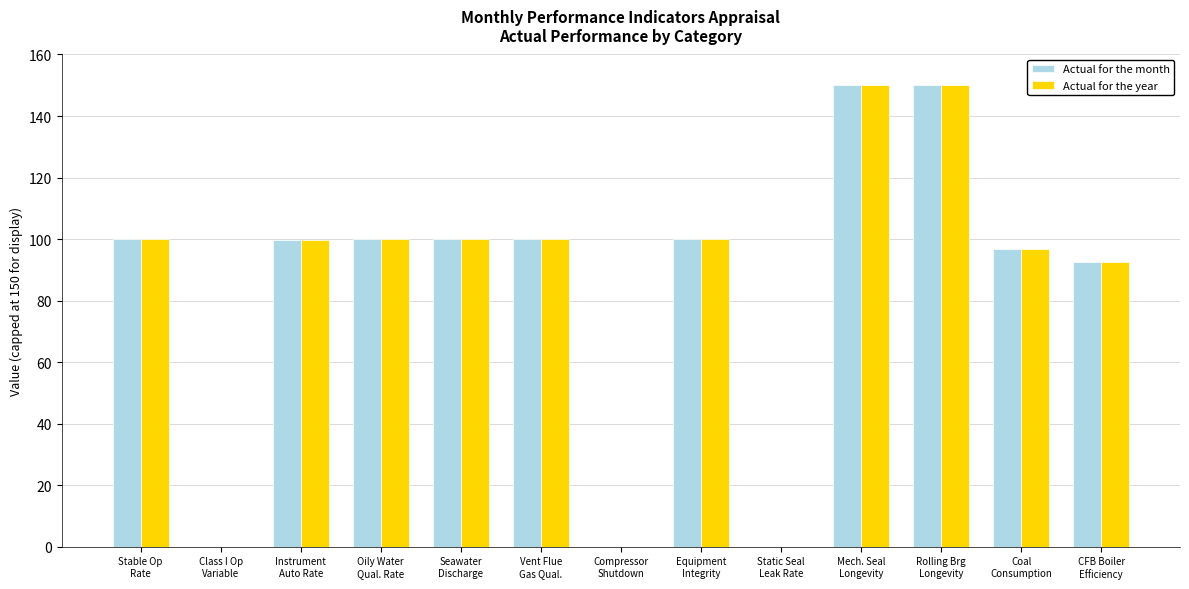

Is it true that Actual for the year equals 149.4 at Vent Flue
Gas Qual.?

False